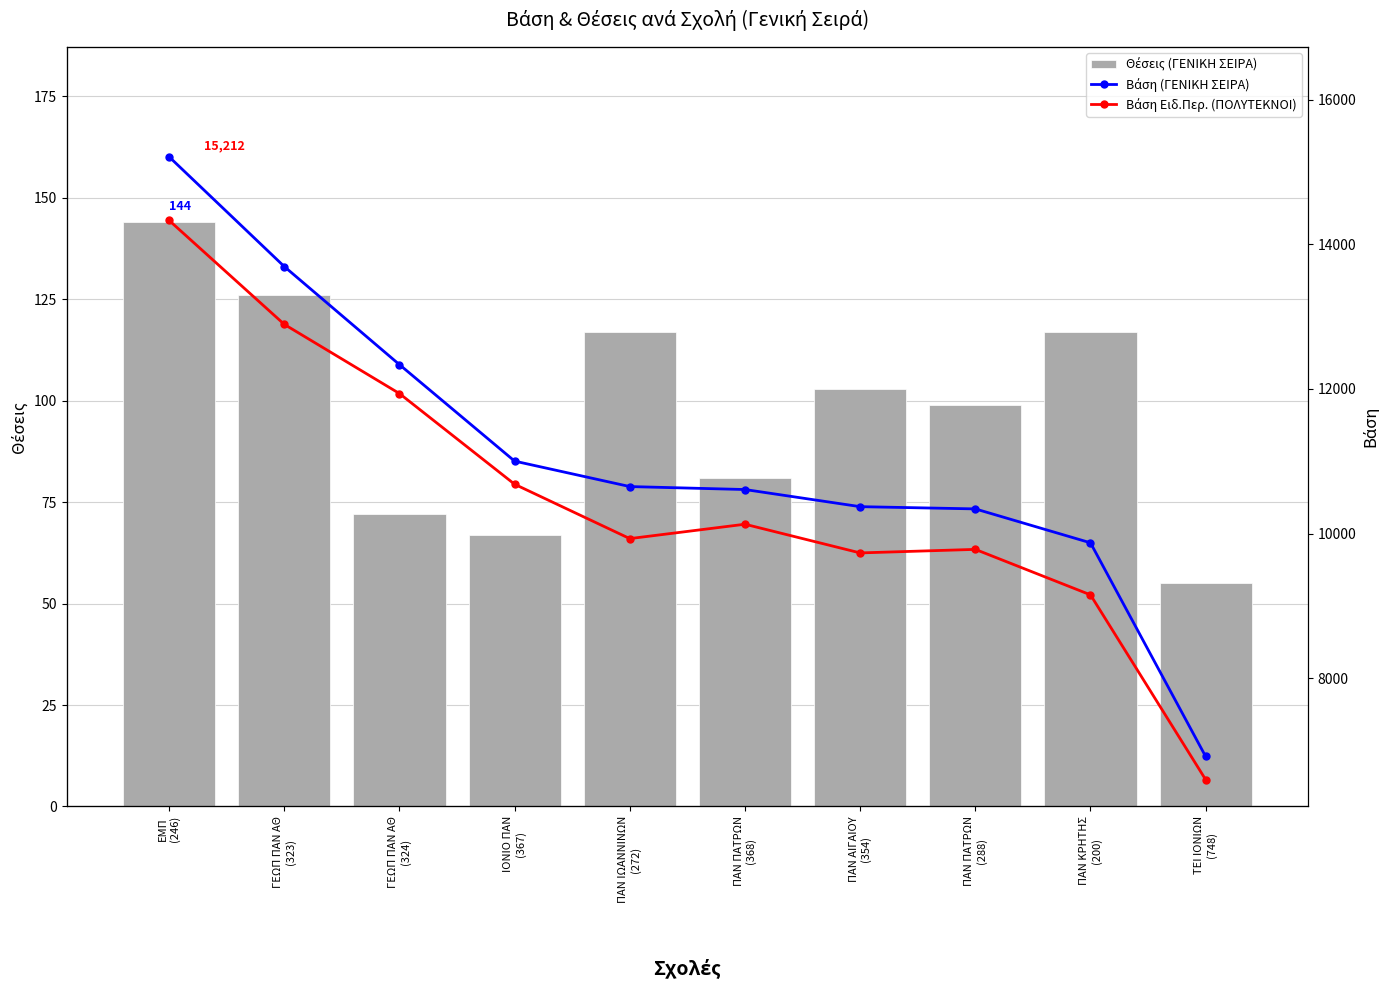

Which series has the widest spread of values?

Βάση (ΓΕΝΙΚΗ ΣΕΙΡΑ)